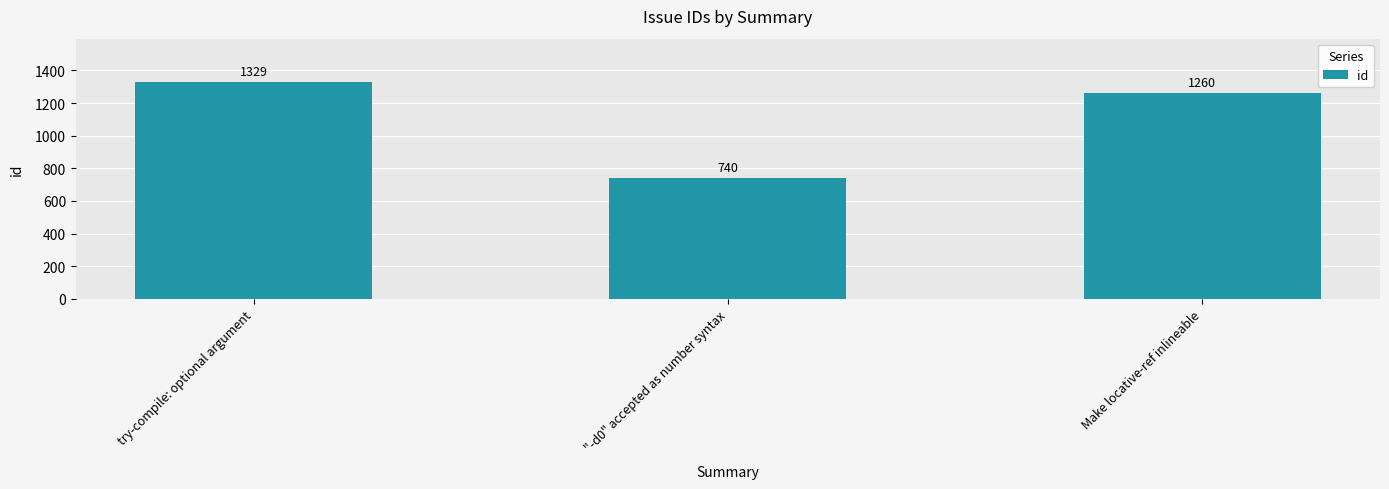

What position from the left is "-d0" accepted as number syntax?

2